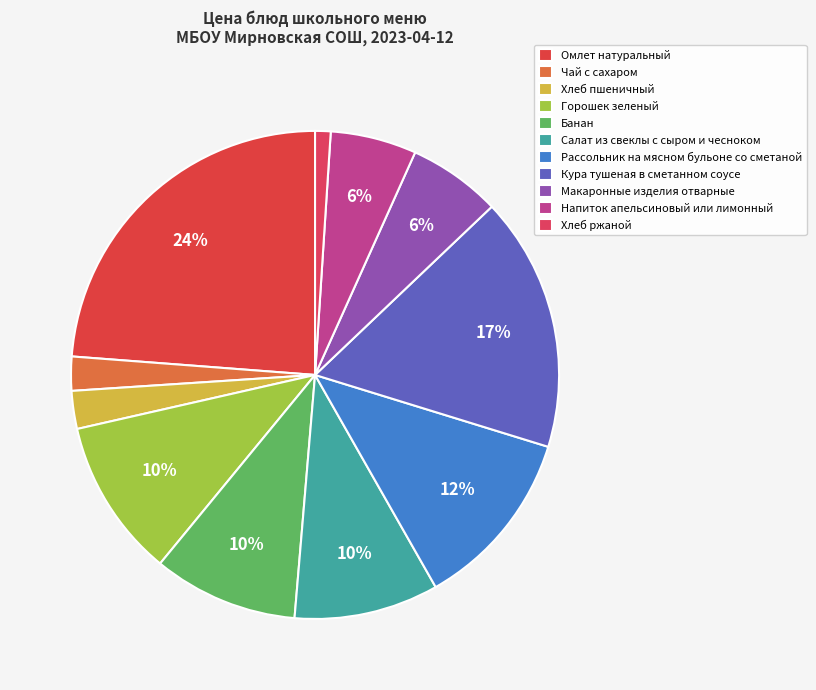

Is there a majority slice in this chart?

No